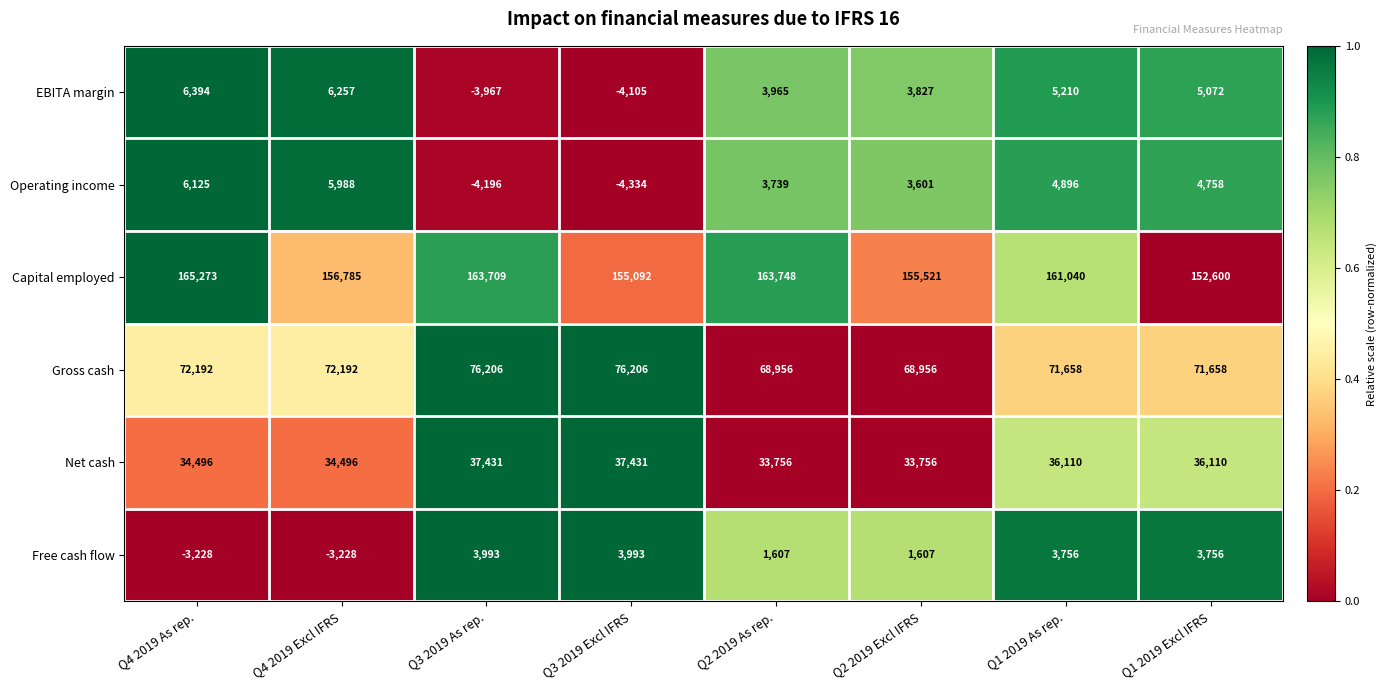

At how many categories does at least one series exceed 0?

8